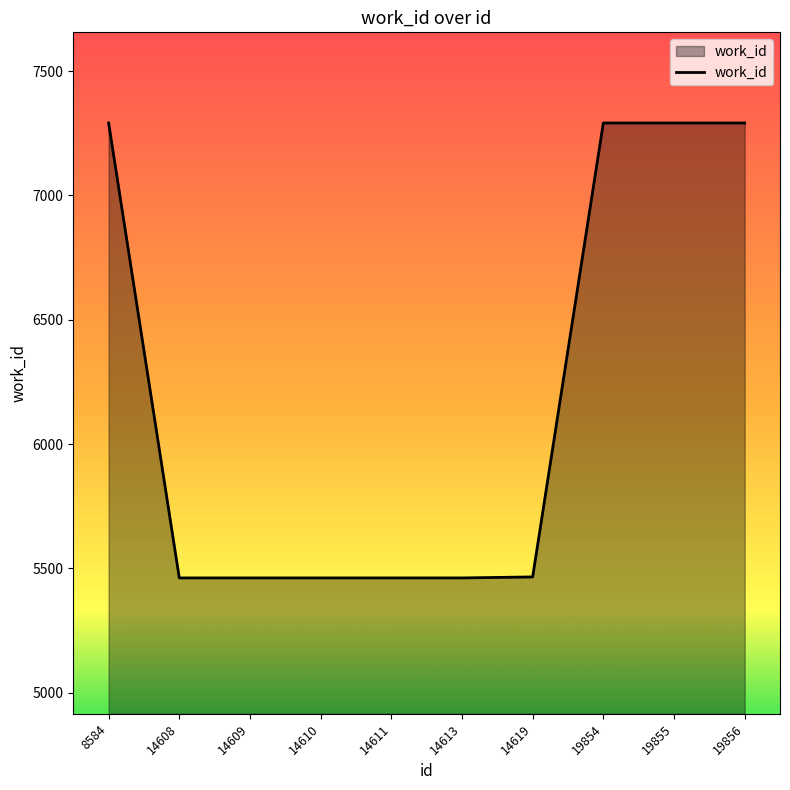

What is the difference between the maximum and minimum values?

1829